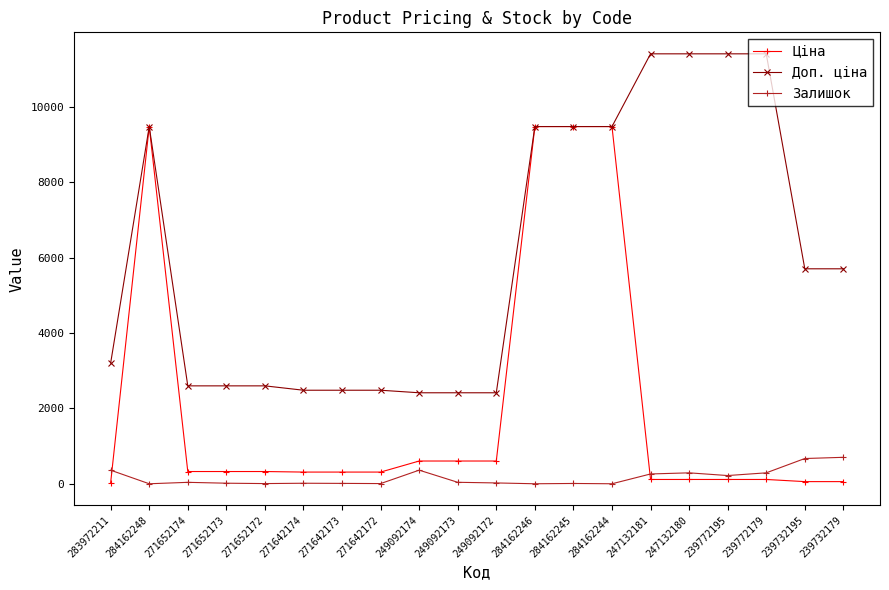

What position from the right is 271642174?

15